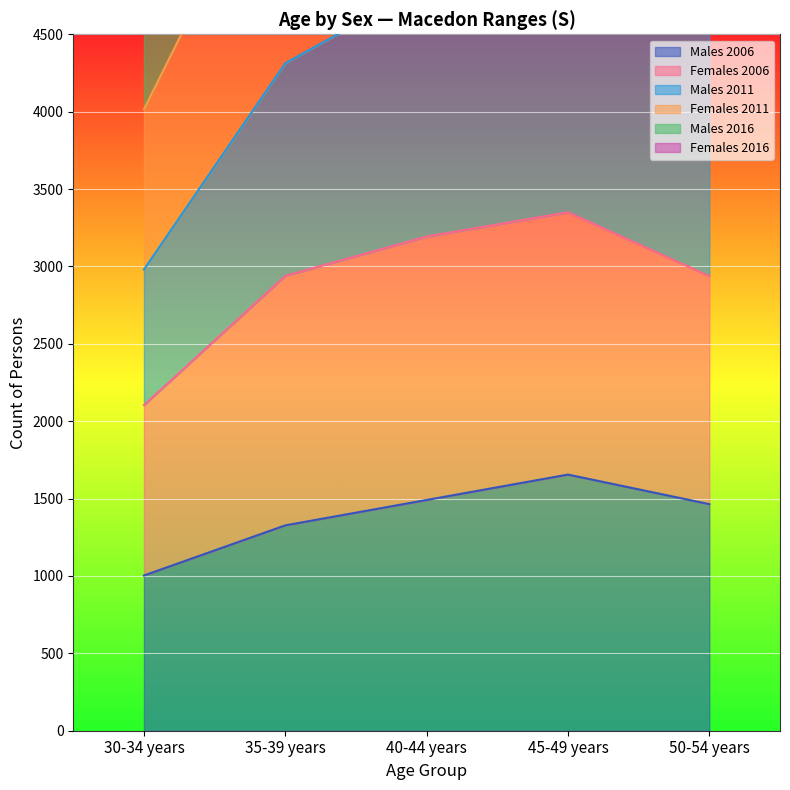

At which label does Males 2006 reach its minimum?

30-34 years